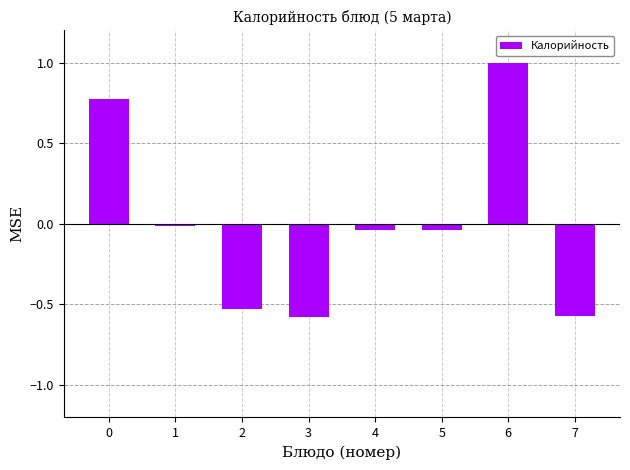

How many bars are there in total?

8